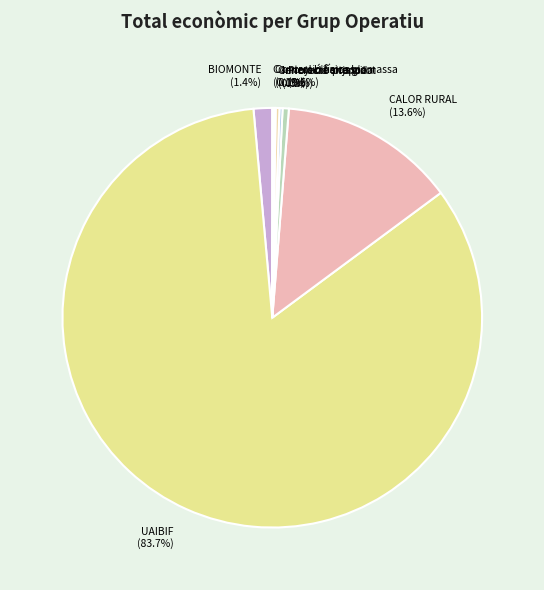

Does UAIBIF account for over 50% of the chart?

Yes